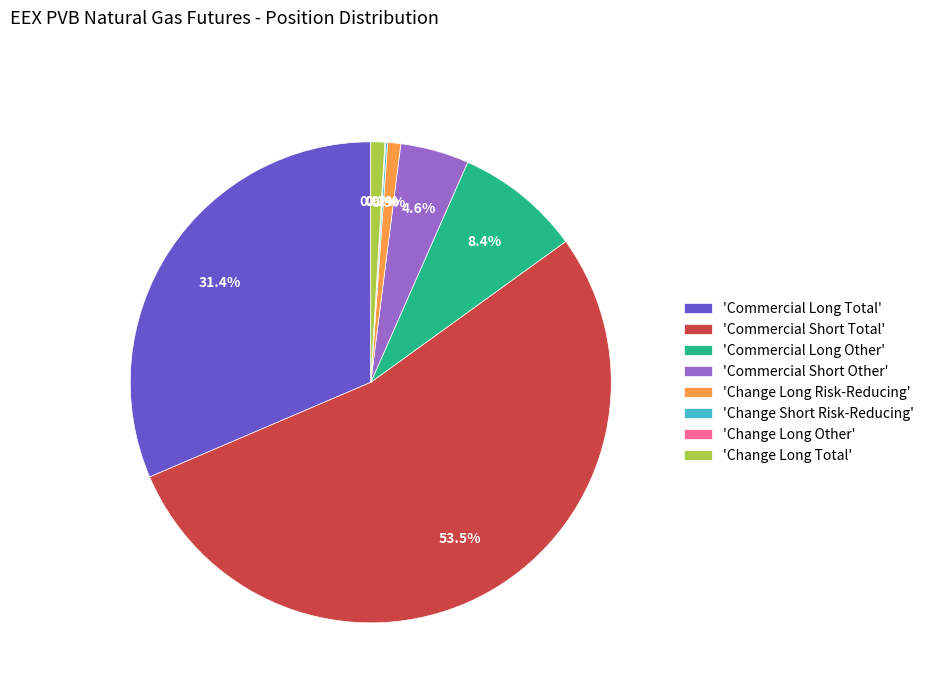

Combined, do 'Commercial Long Other' and 'Commercial Short Total' account for over 50%?

Yes